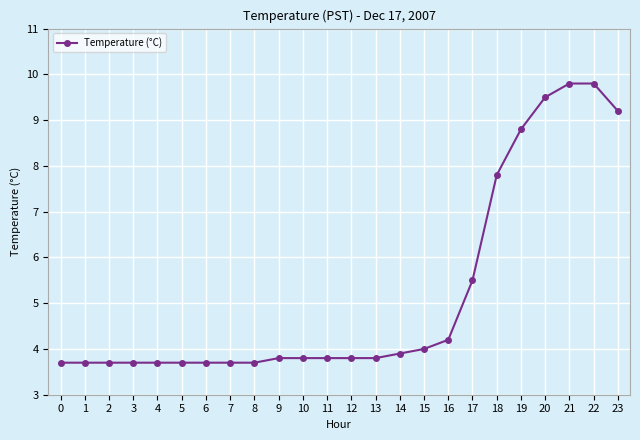

What is the maximum value shown in the chart?

9.8